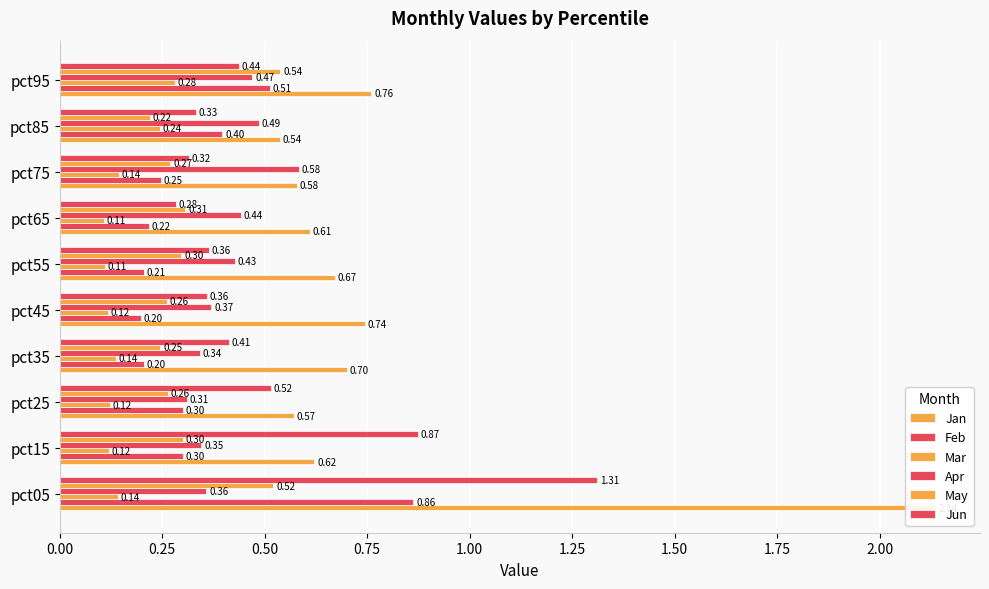

Does the chart contain any negative values?

No